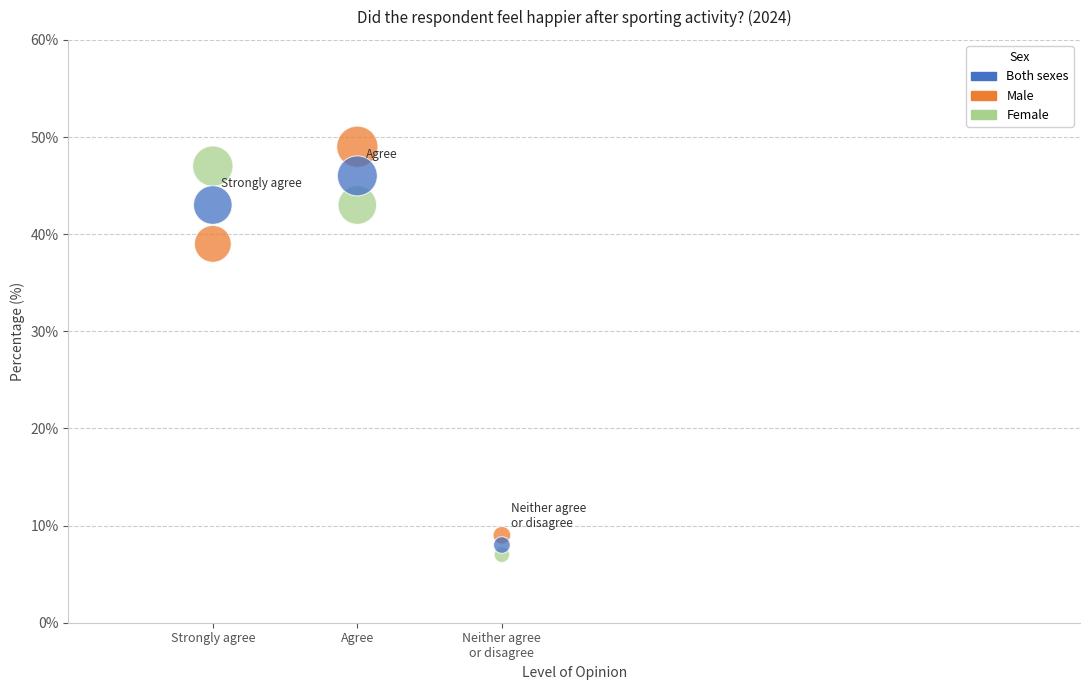

Which series reaches the maximum Y coordinate?

Male